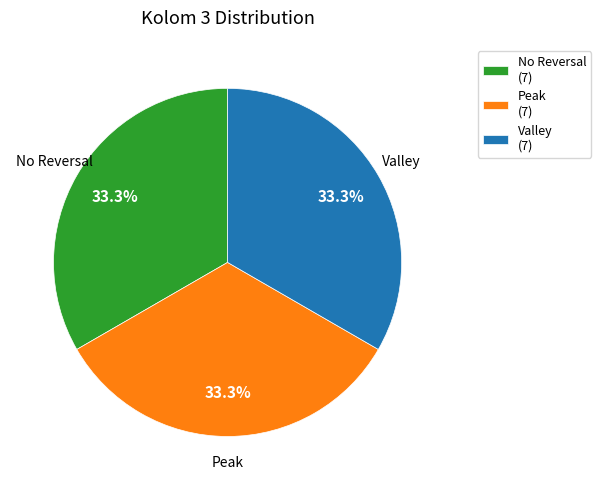

What is the ratio of the value at Peak (7) to the value at Valley (7)?

1.0